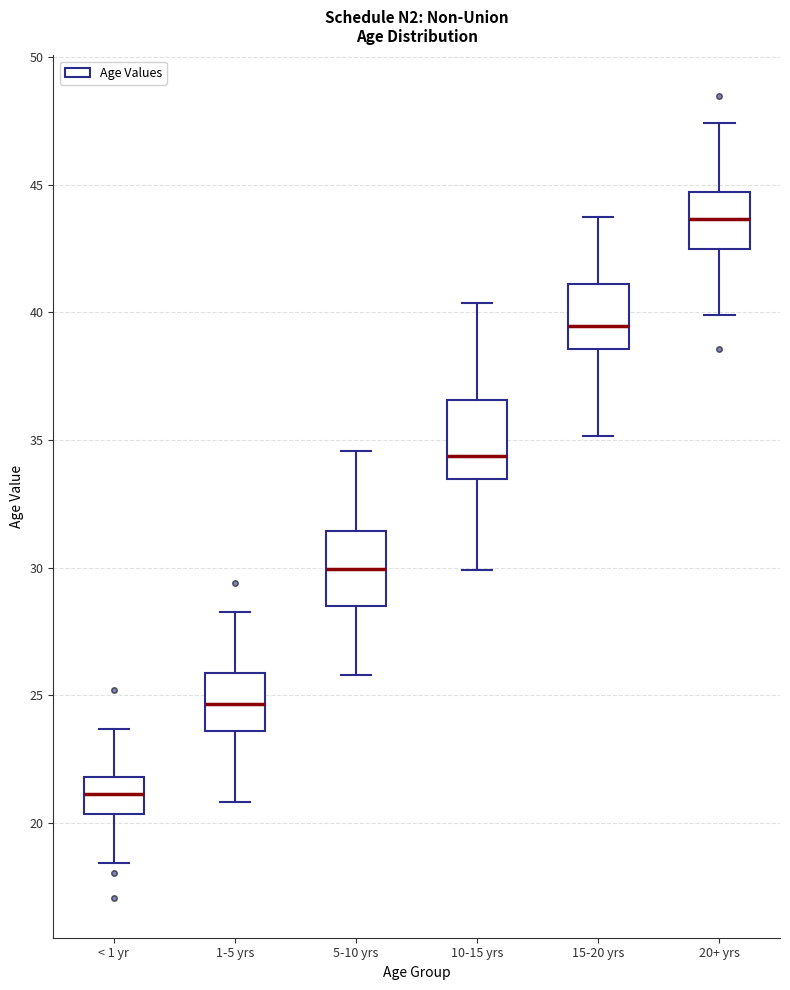

Which box's median line is the lowest?

< 1 yr